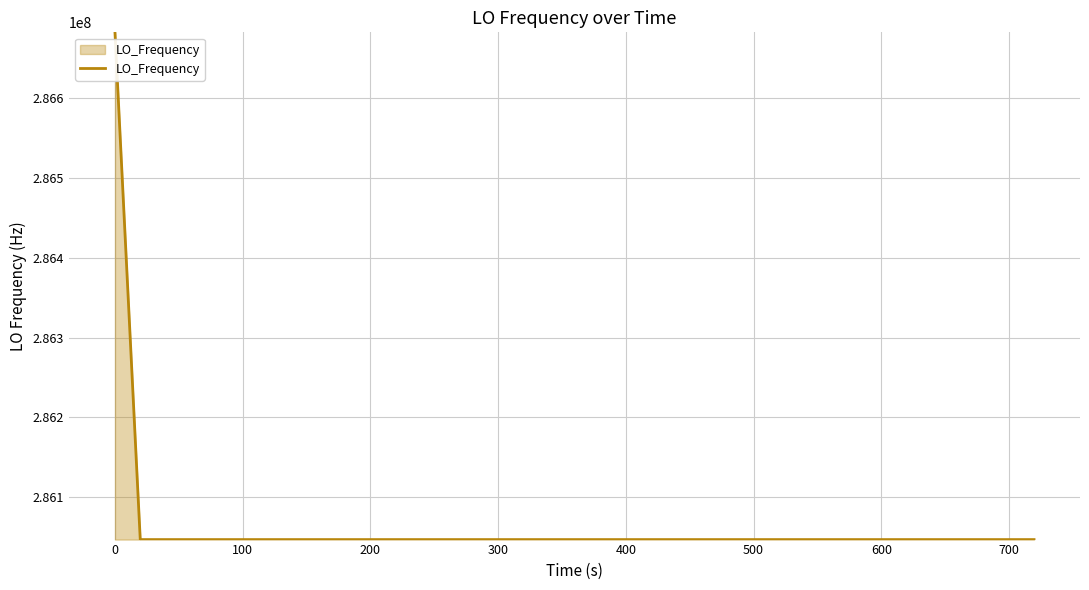

What is the greatest value displayed?

286682706.0